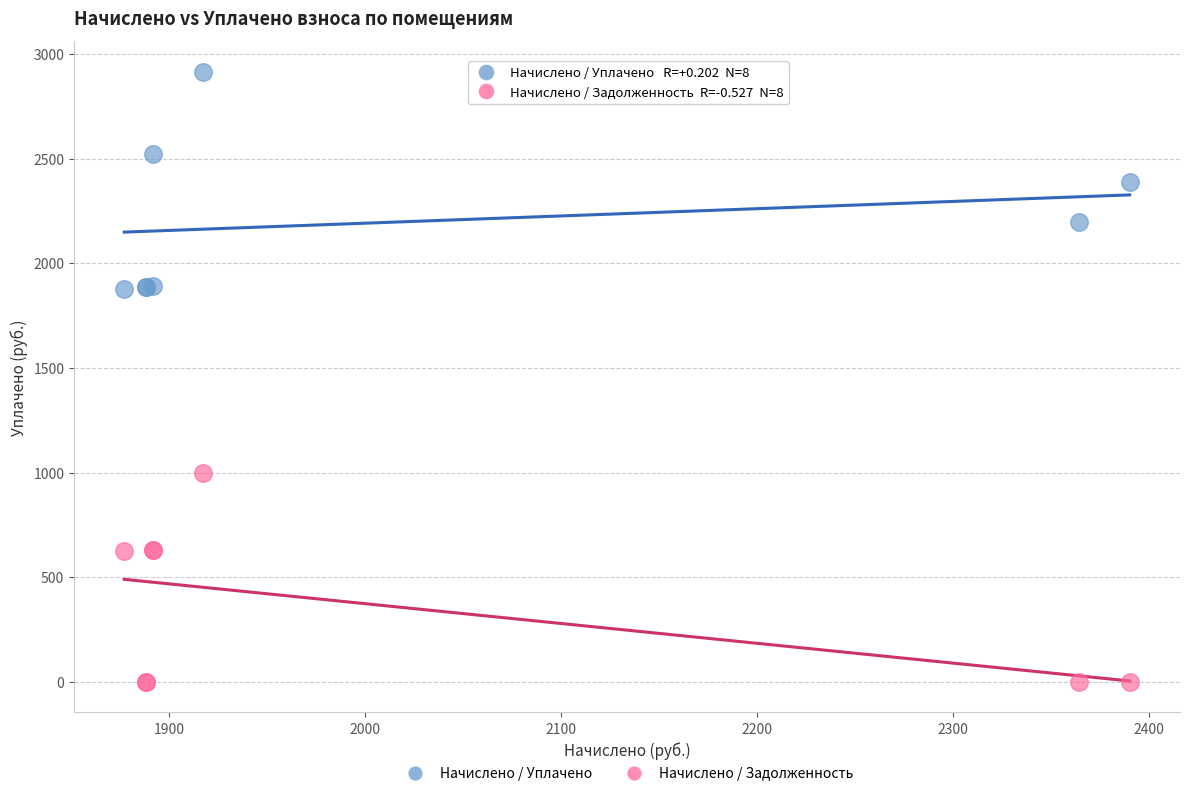

What is the X range (max minus min) for the scatter plot?

513.2